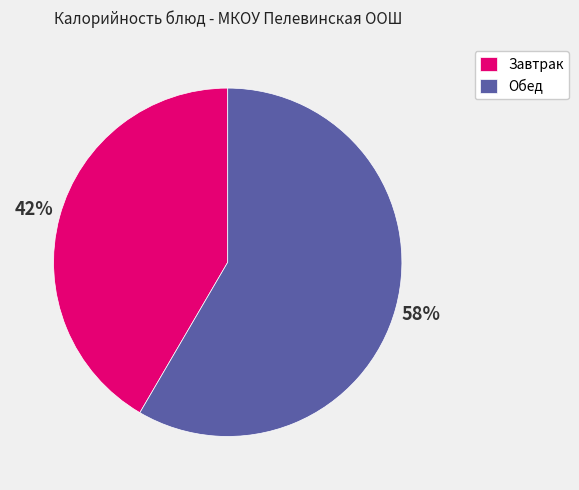

How many slices are in this pie chart?

2